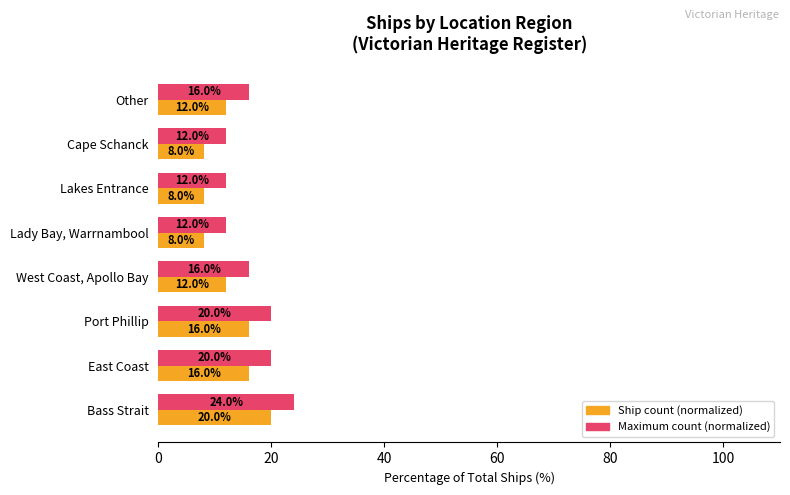

The Maximum count (normalized) series shows 20 at East Coast. True or false?

True